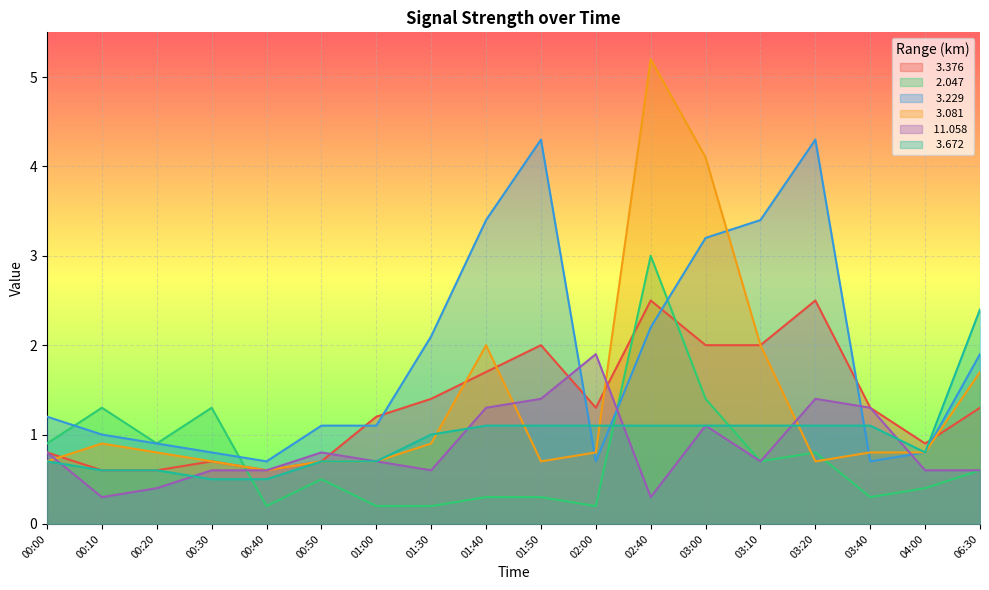

The value of   3.229 at 03:00 is 3.2. True or false?

True